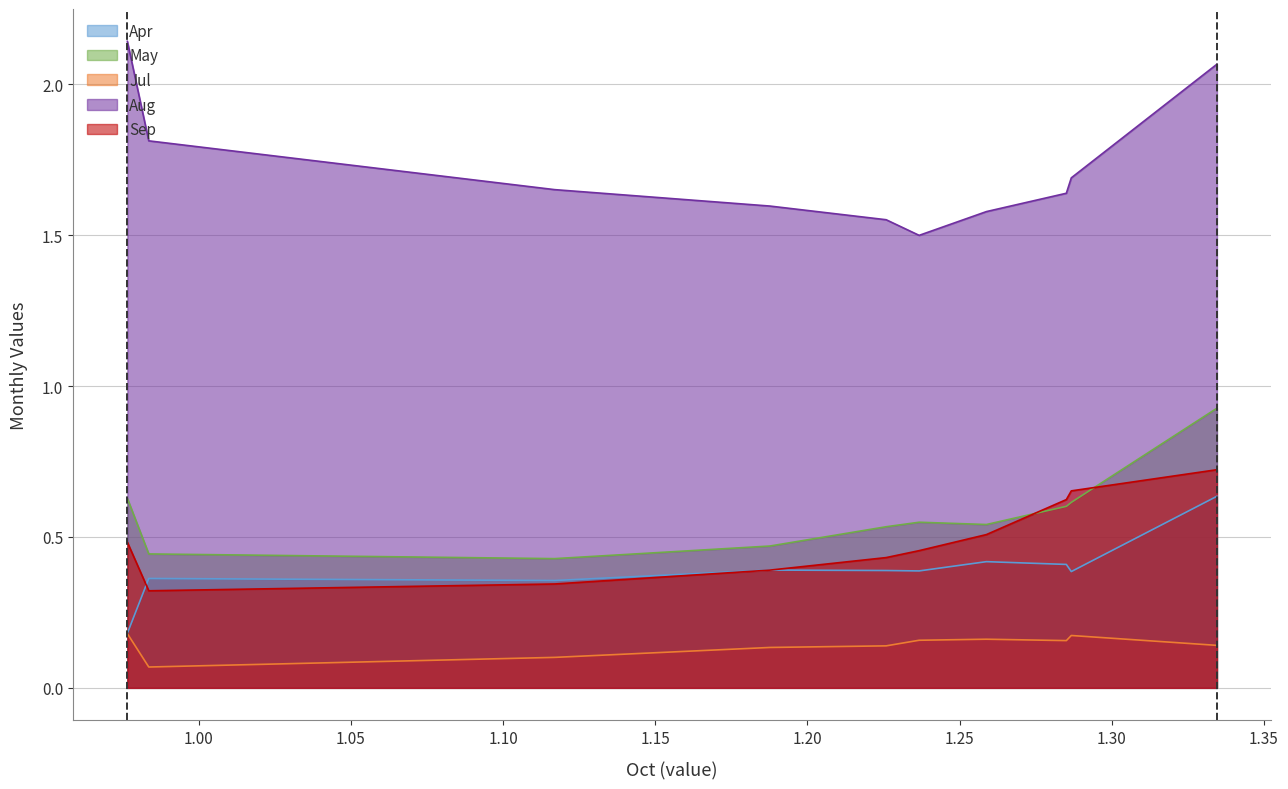

Which series has the largest total across all categories?

Aug